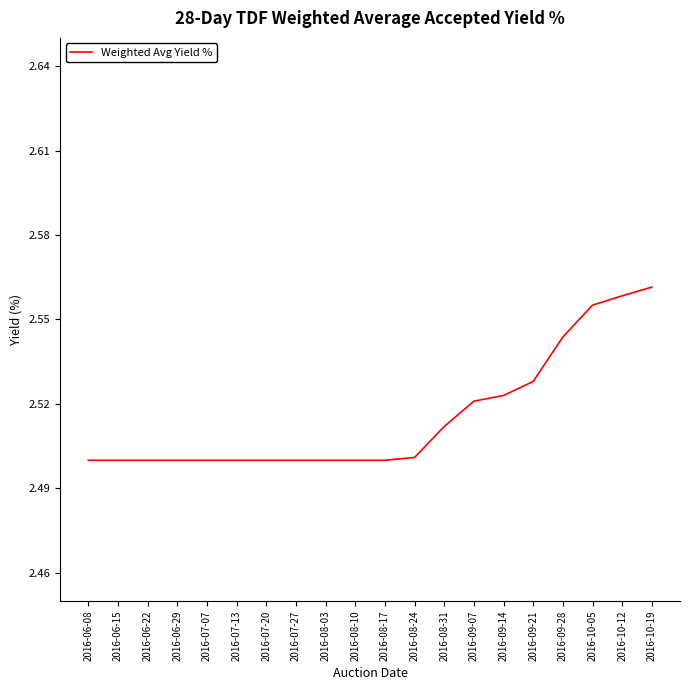

What position from the left is 2016-08-17?

11